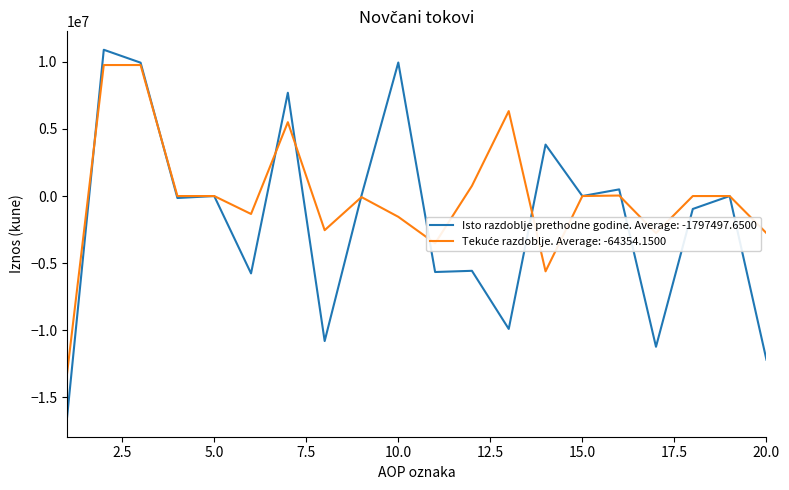

What is the minimum value shown in the chart?

-16560847